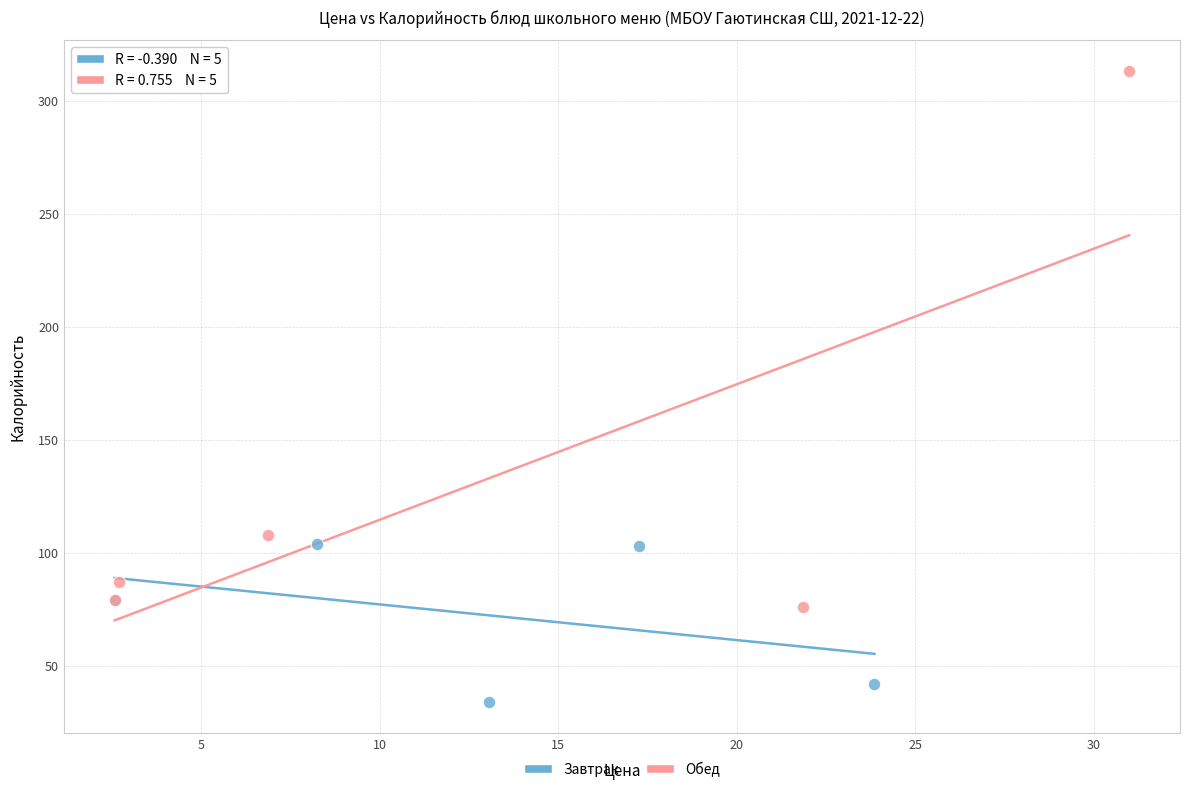

Which series has the widest spread of Y values?

Обед